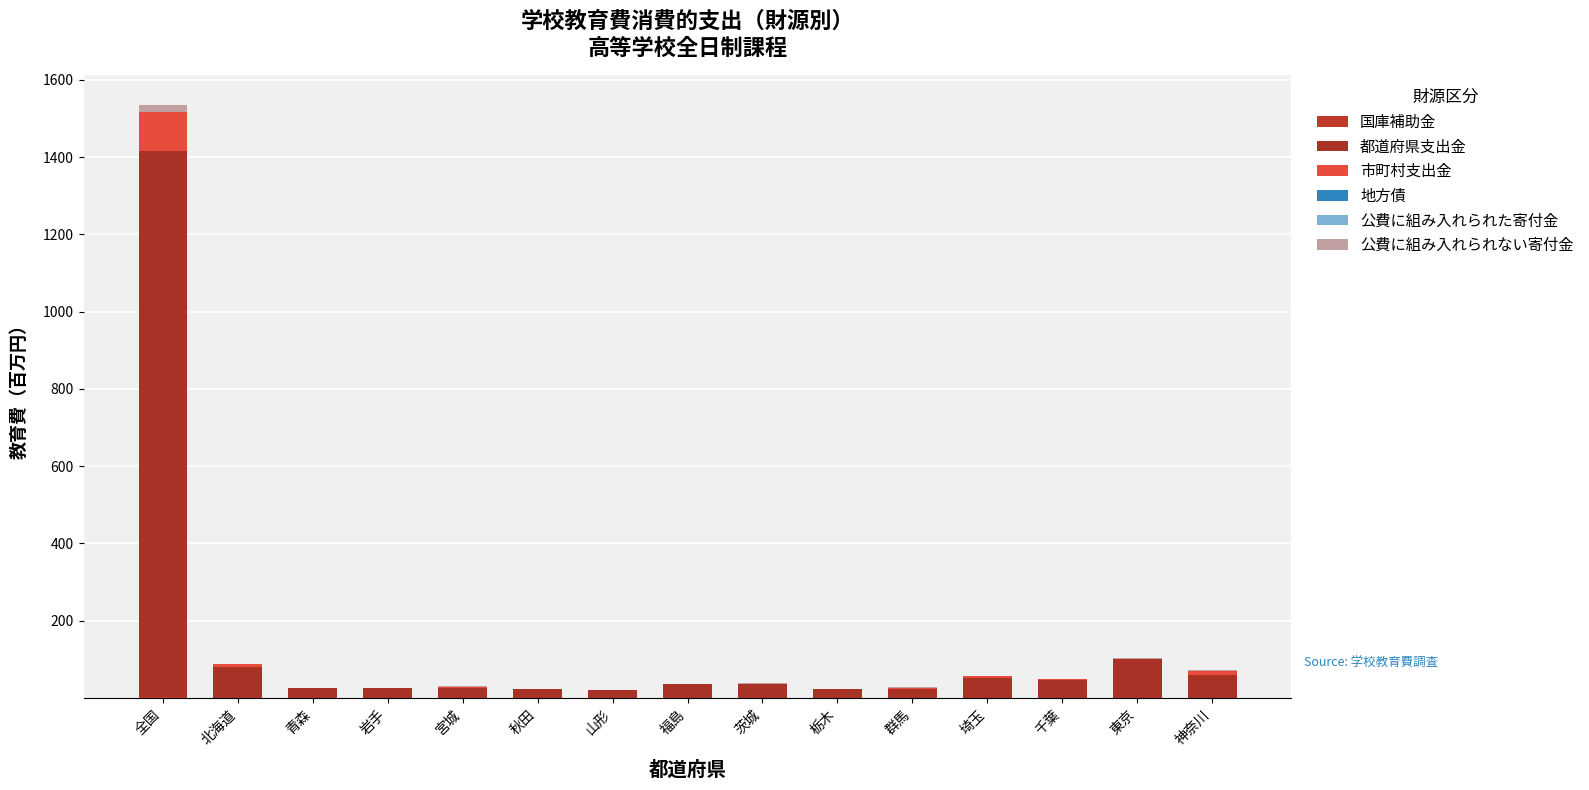

What is the label of the 5th bar from the left?

宮城